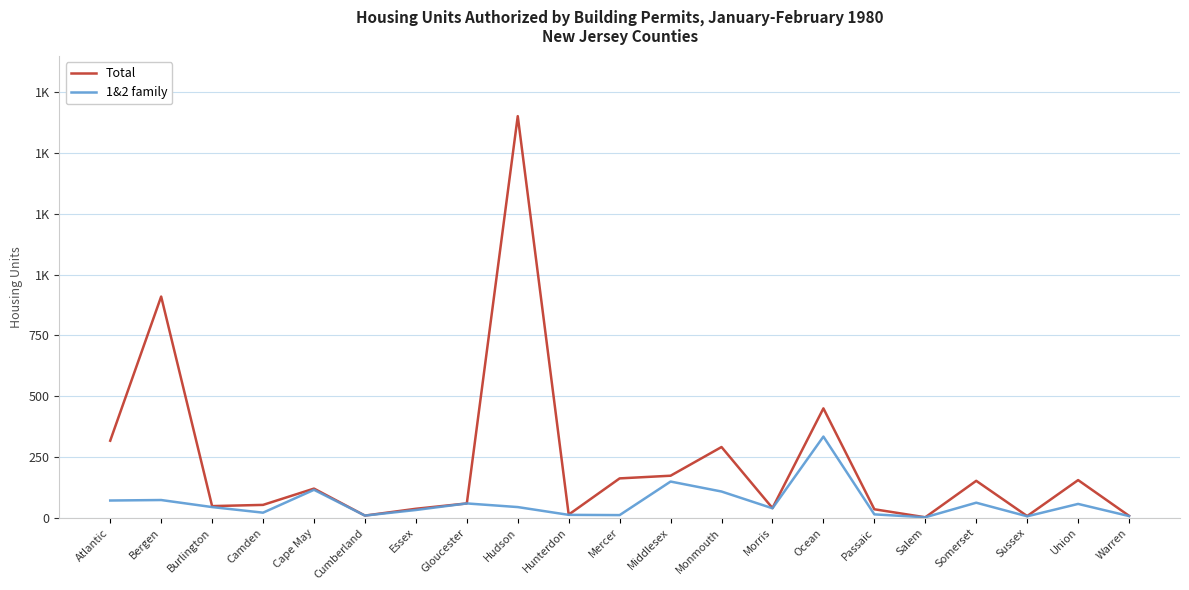

What is the difference between the maximum and minimum values in the 1&2 family series?

332